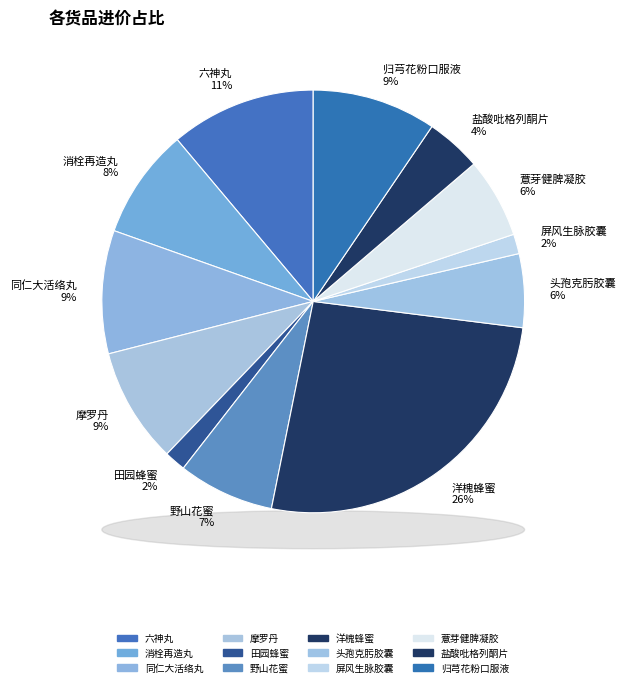

Which category has the smallest portion of the pie?

屏风生脉胶囊